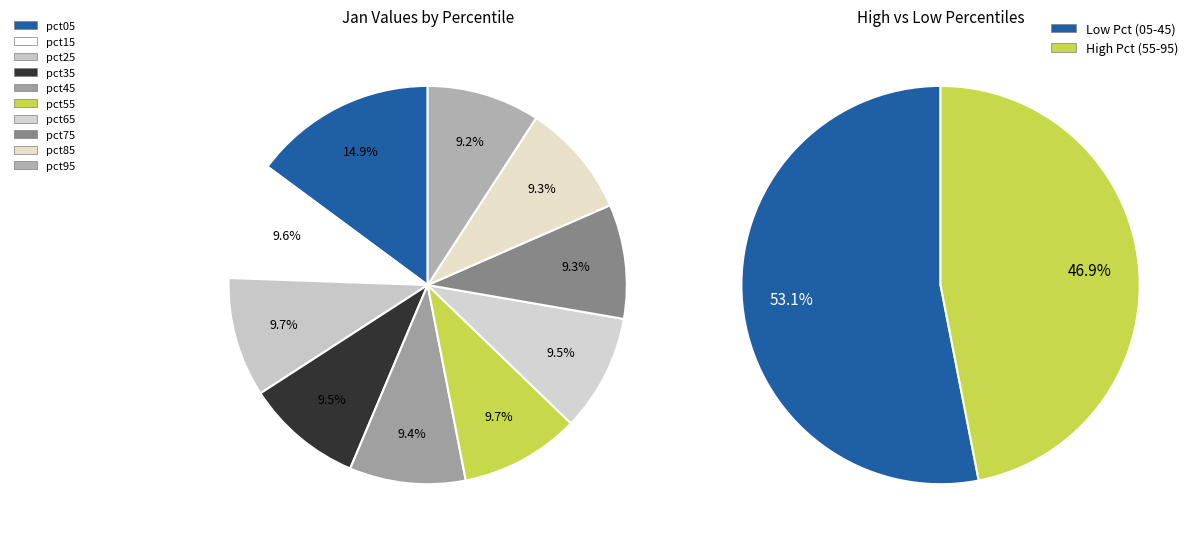

What is the smallest slice in the pie chart?

pct95